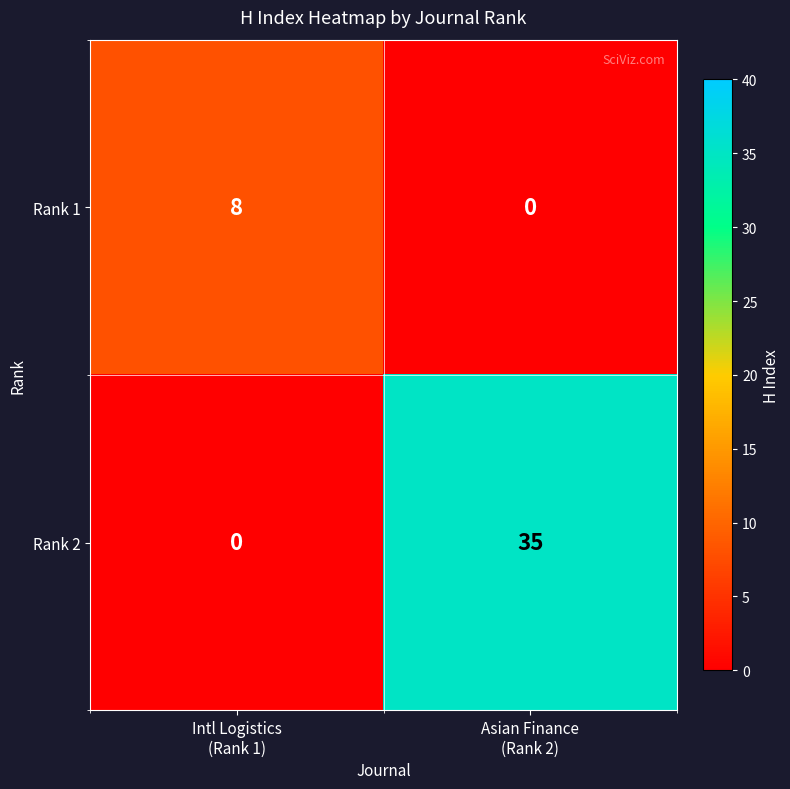

Which series has the largest total across all categories?

Rank 2